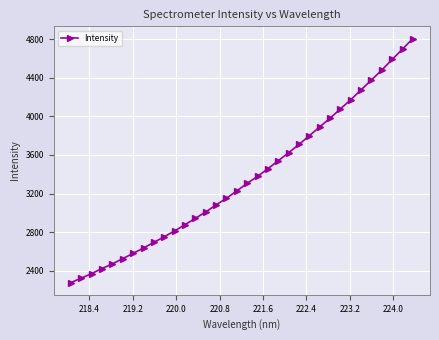

What is the greatest value displayed?

4806.1